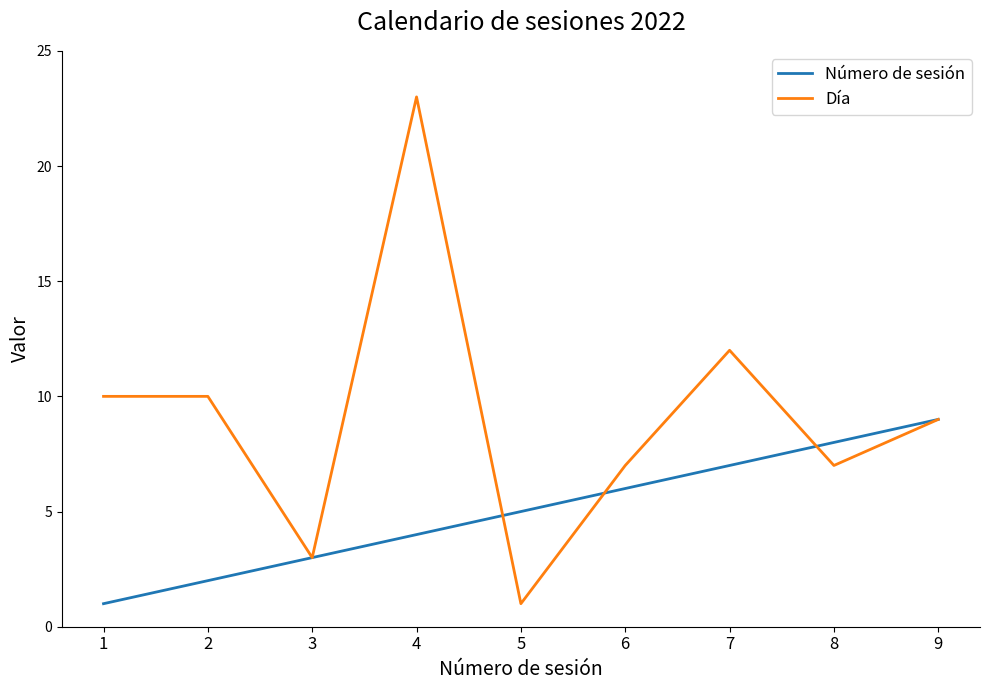

True or false: Día and Número de sesión intersect in this chart.

True